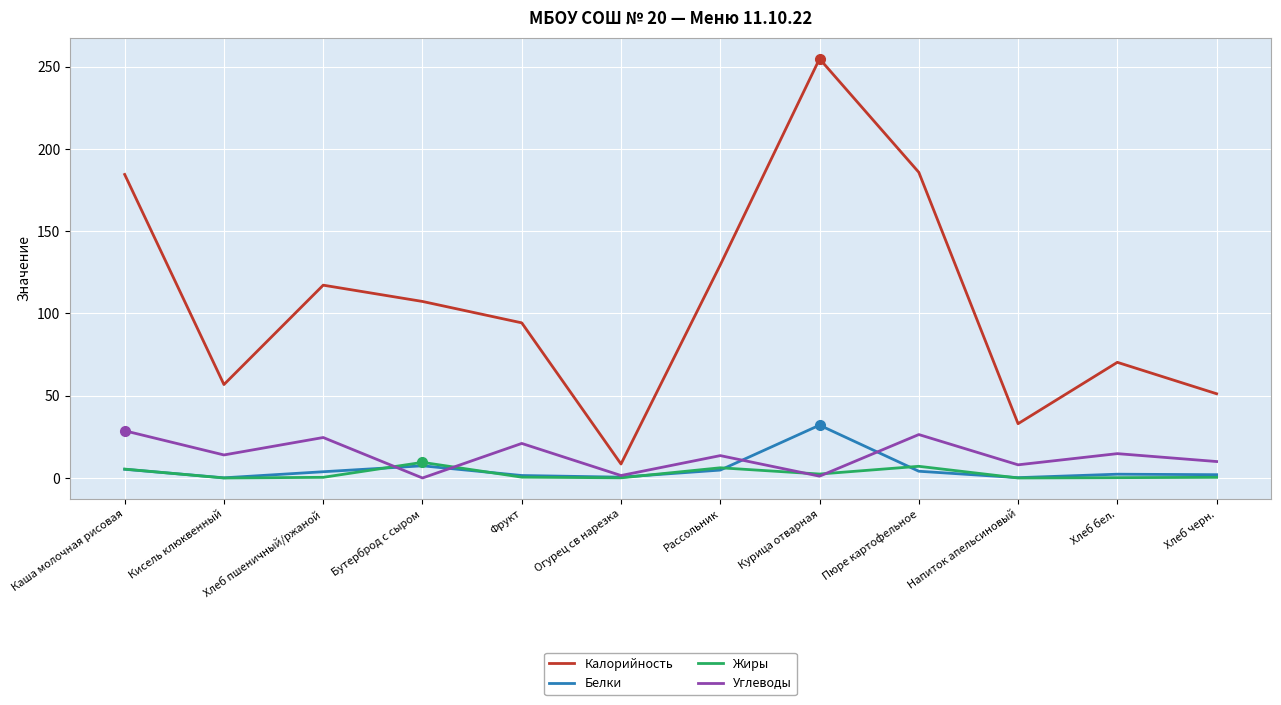

Where is the first local minimum for Углеводы?

Кисель клюквенный